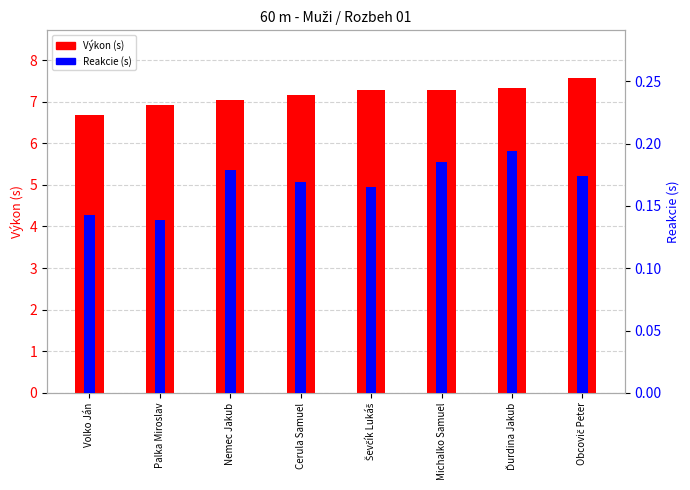

Which has a higher value, Nemec Jakub or Obcovič Peter?

Obcovič Peter